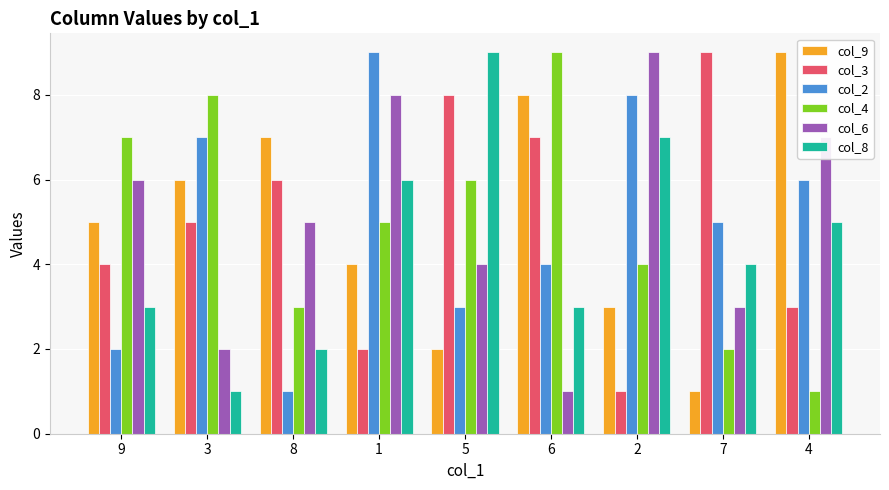

Where is col_9 nearest to the value 5?

9